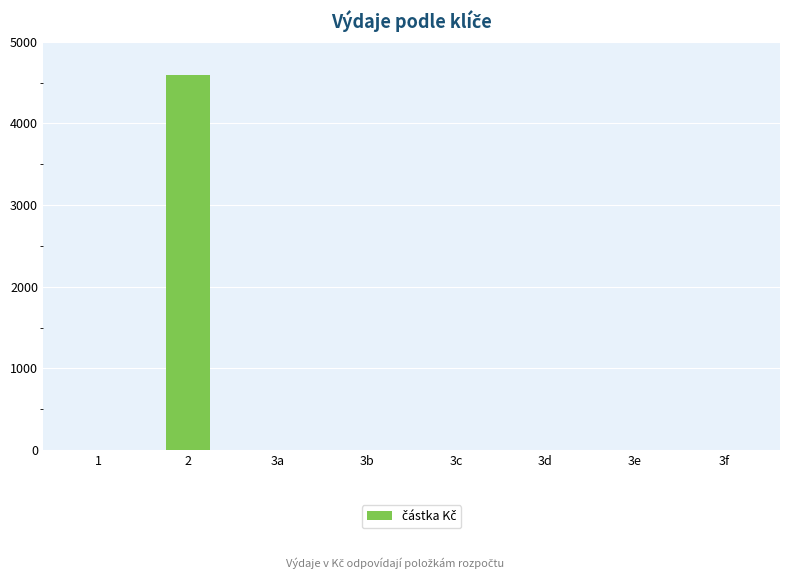

What is the greatest value displayed?

4590